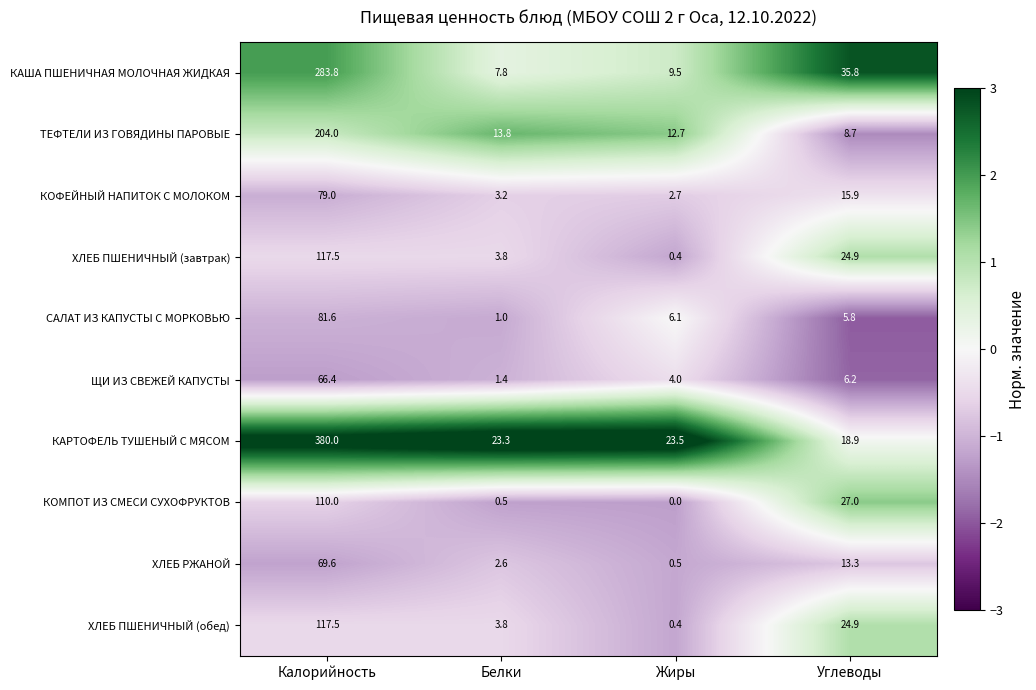

Rank the categories by ЩИ ИЗ СВЕЖЕЙ КАПУСТЫ value from highest to lowest.

Калорийность, Углеводы, Жиры, Белки